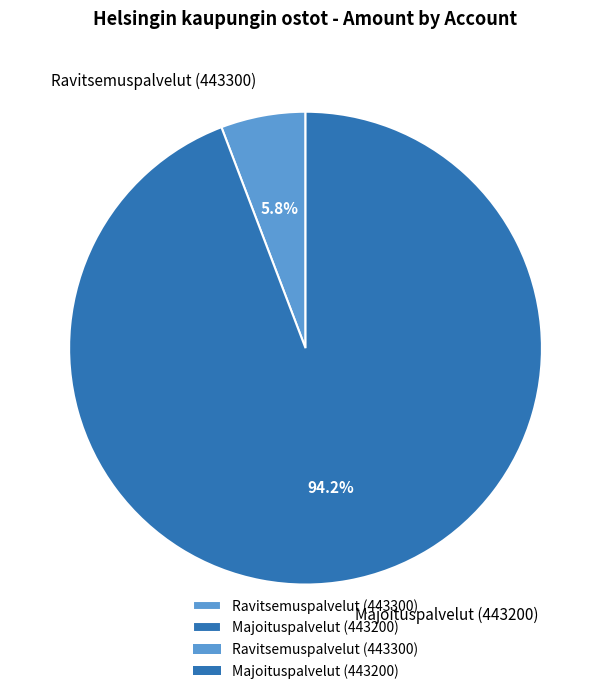

Is Majoituspalvelut (443200) the majority of the pie?

Yes